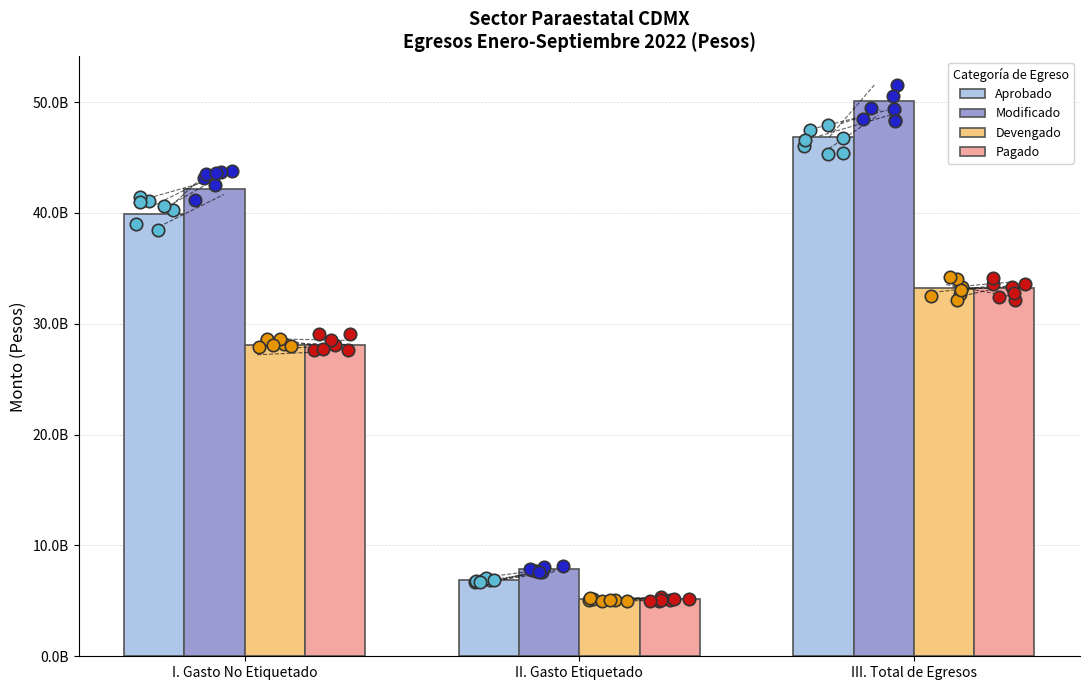

Which series contains the lowest Y value?

Devengado